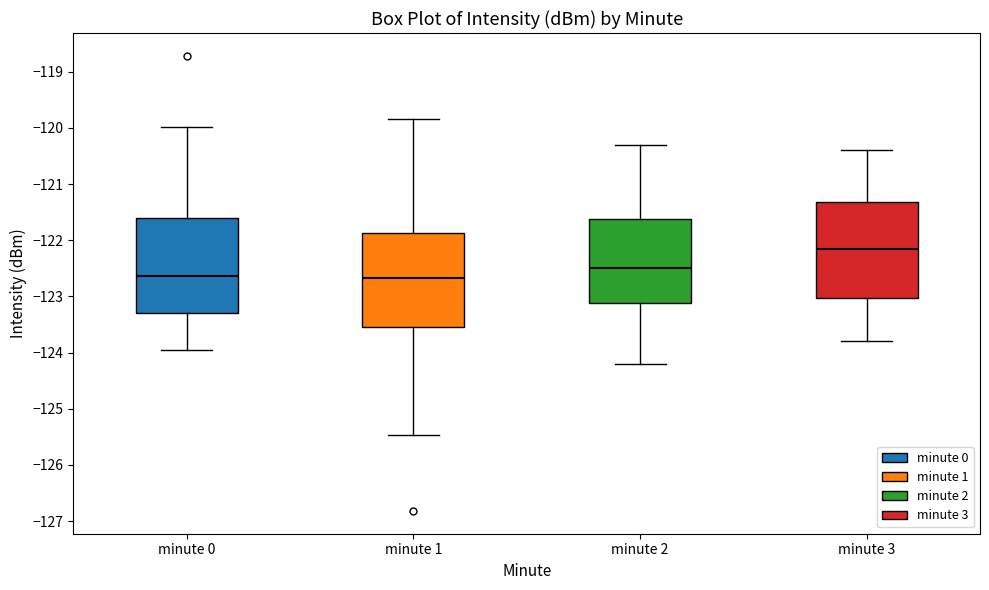

Which box's median line is the highest?

minute 3